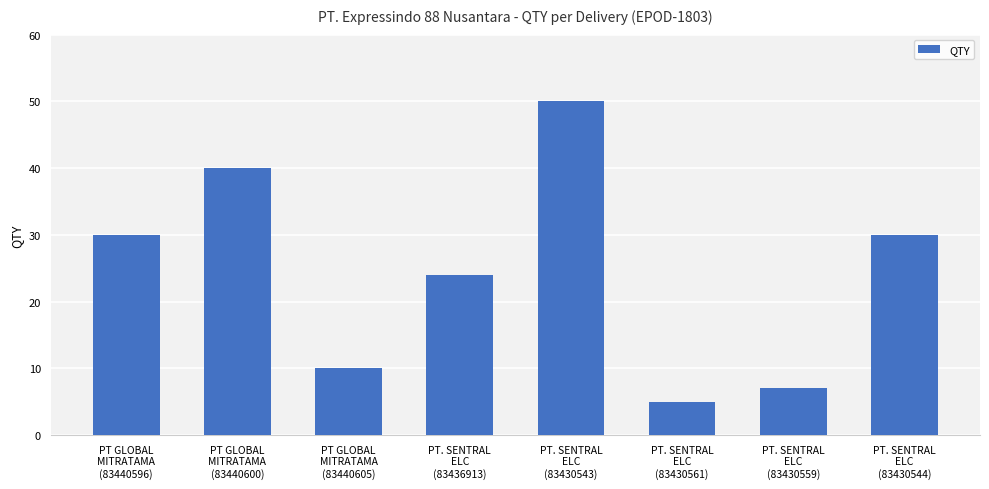

What is the label of the 3rd bar from the left?

PT GLOBAL
MITRATAMA
(83440605)